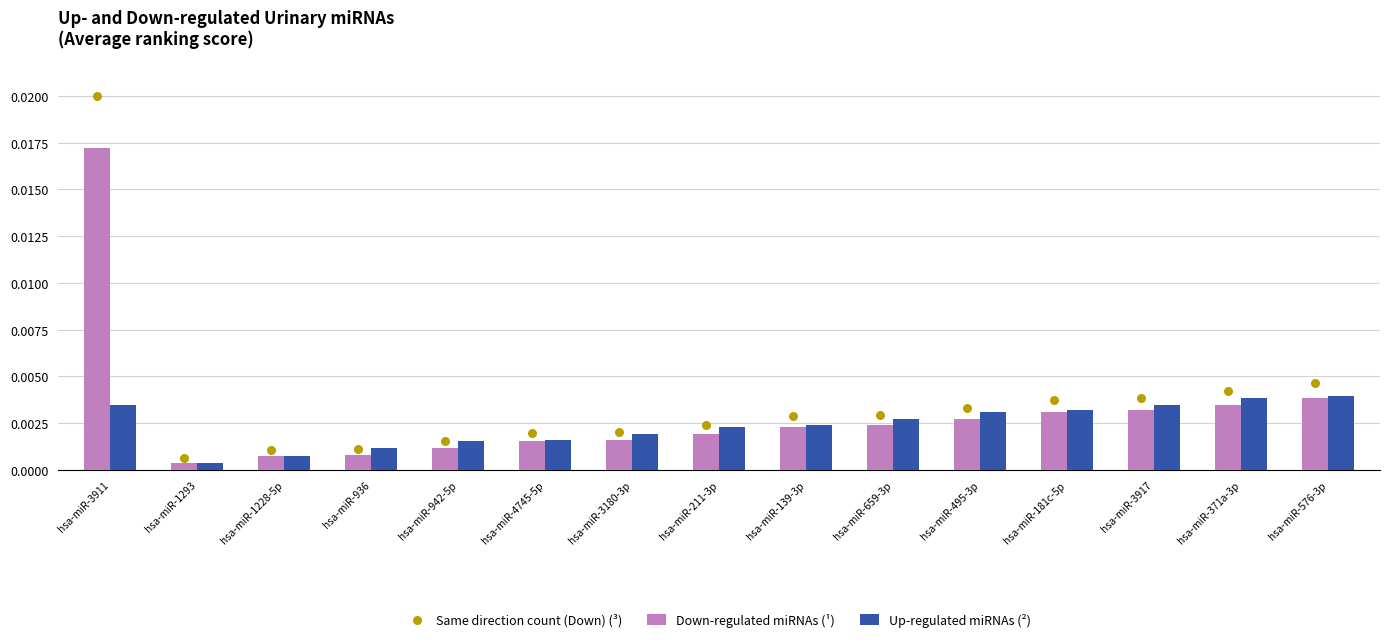

Which series has the largest total across all categories?

Same direction count (Down) (³)